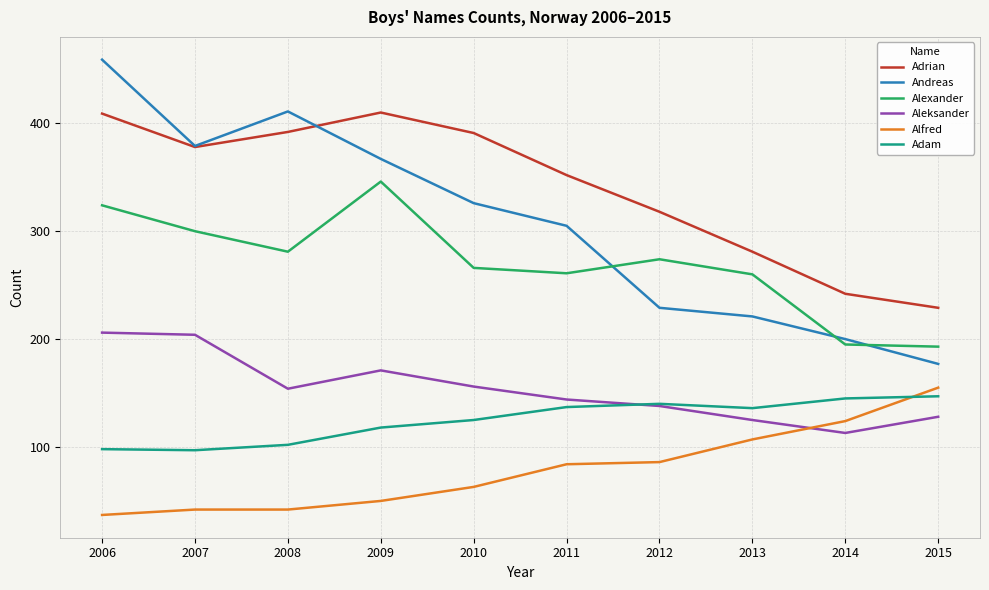

What is the sum of the Andreas values at 2006 and 2010?

785